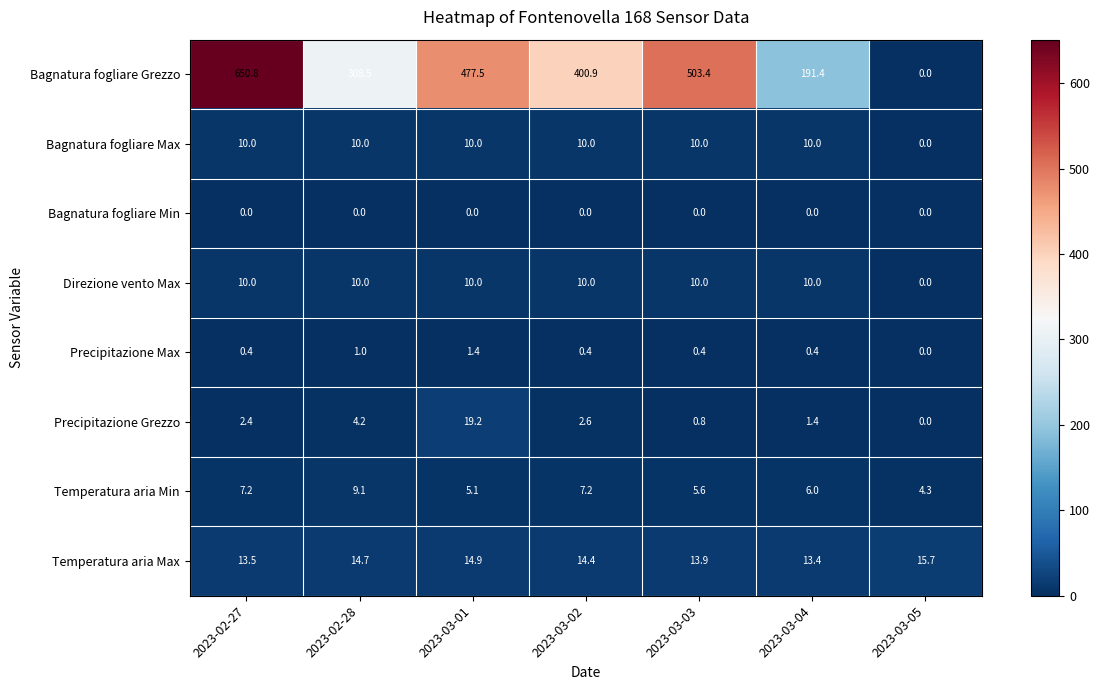

True or false: Precipitazione Max has a value of 0.0 at 2023-03-05.

True